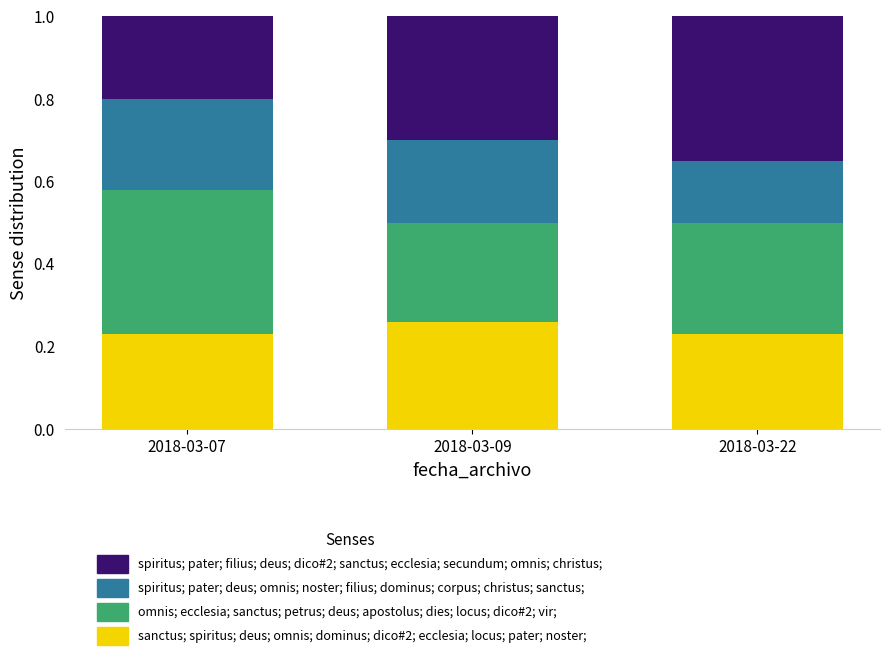

True or false: sanctus; spiritus; deus; omnis; dominus; dico#2; ecclesia; locus; pater; noster; has a value of 0.3 at 2018-03-09.

True